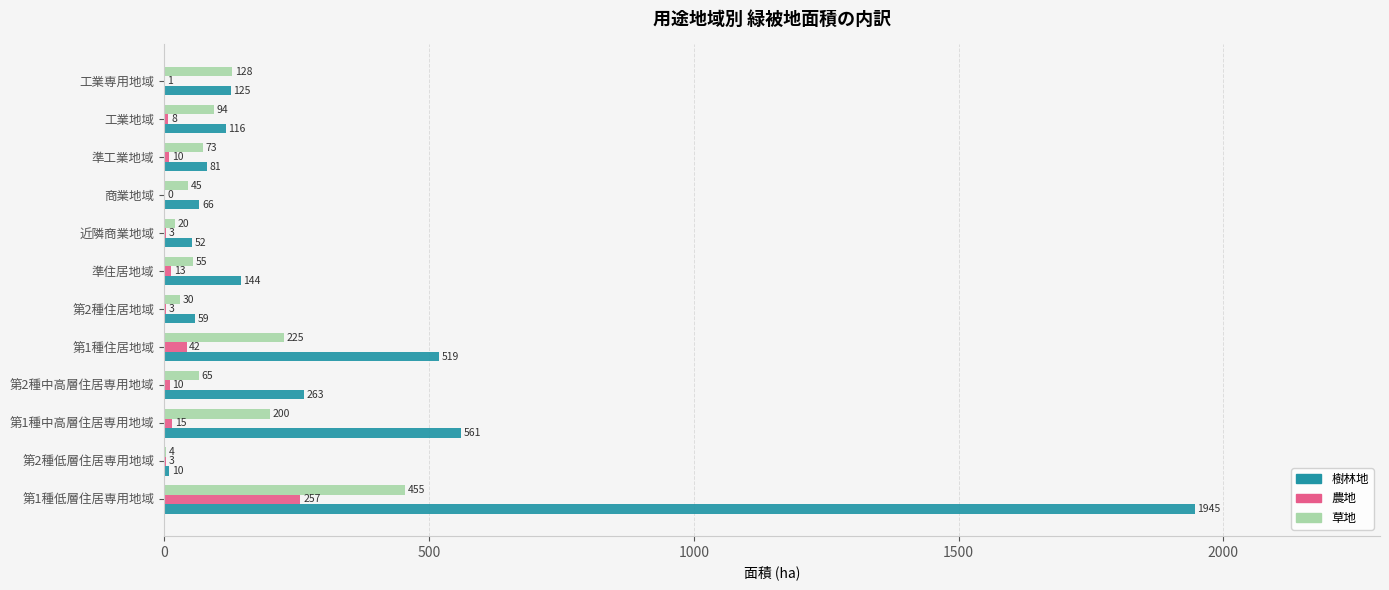

Read the 草地 value at 工業地域.

93.7